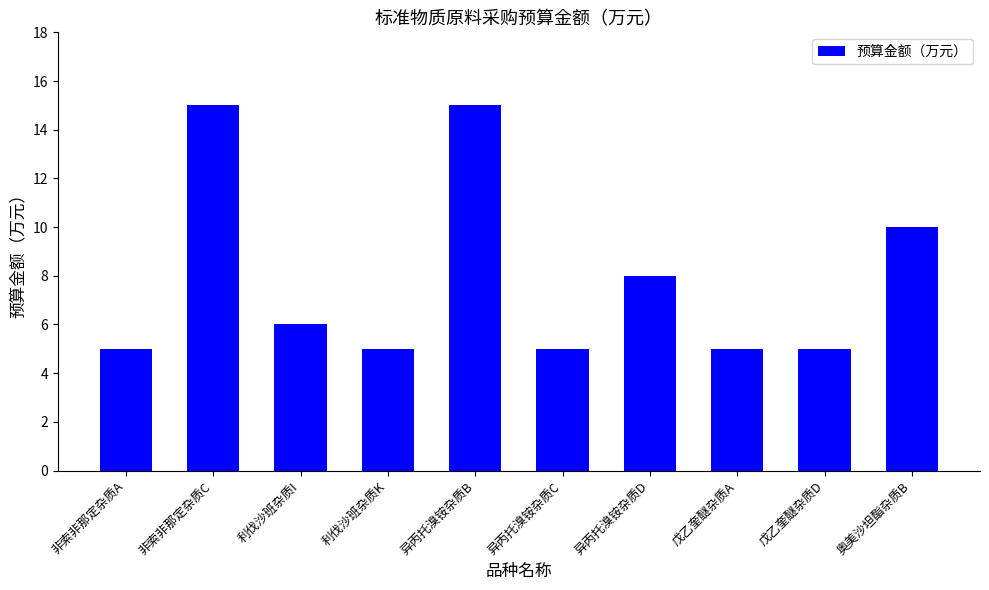

What is the greatest value displayed?

15